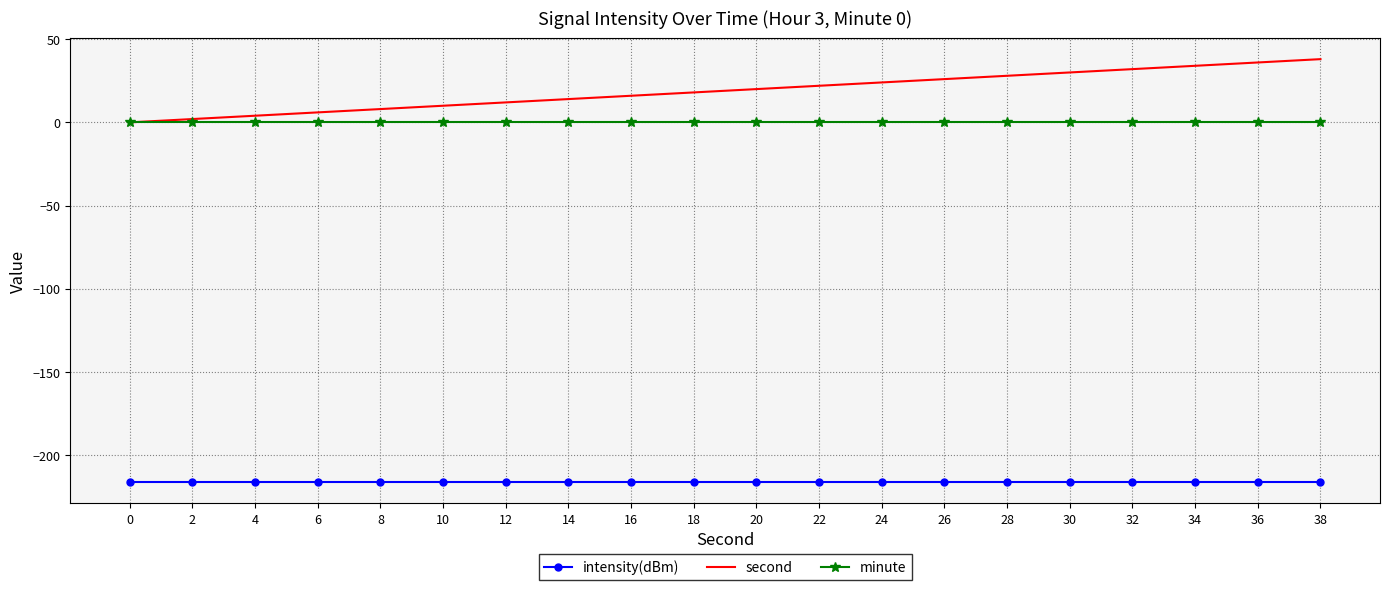

How many distinct data groups are displayed?

3